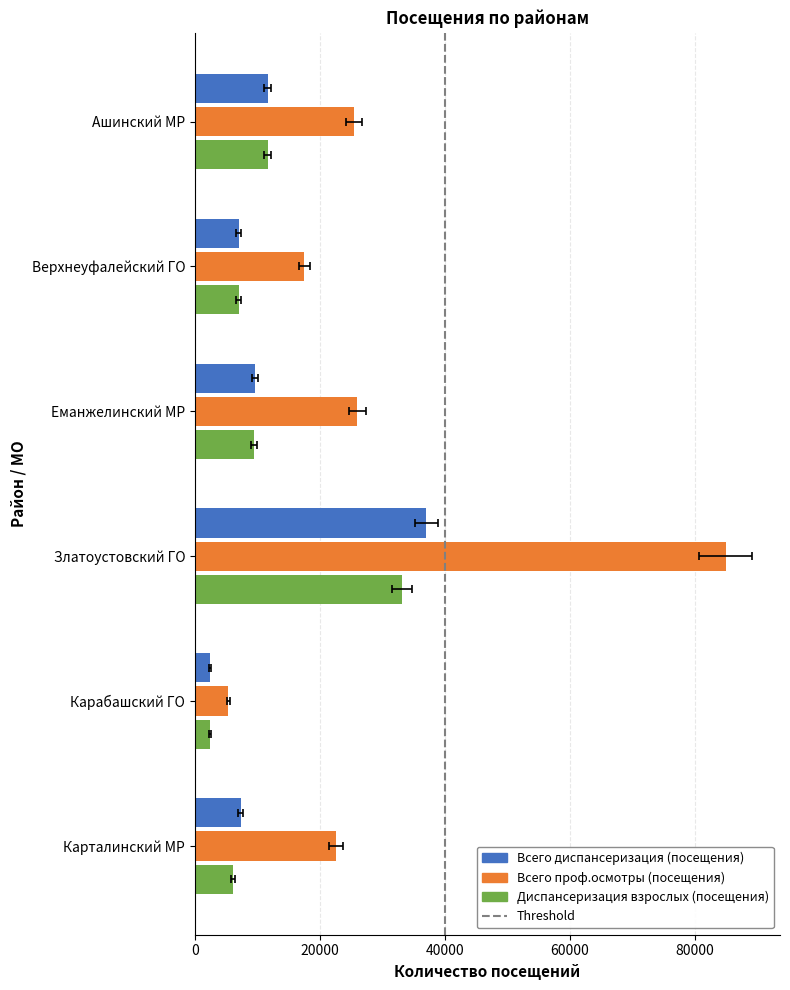

What are all the series names shown in the legend?

Всего диспансеризация (посещения), Всего проф.осмотры (посещения), Диспансеризация взрослых (посещения)